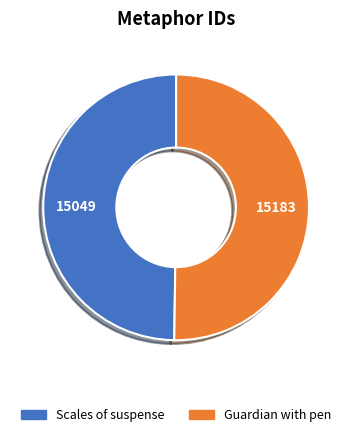

Count the number of slices in the pie.

2